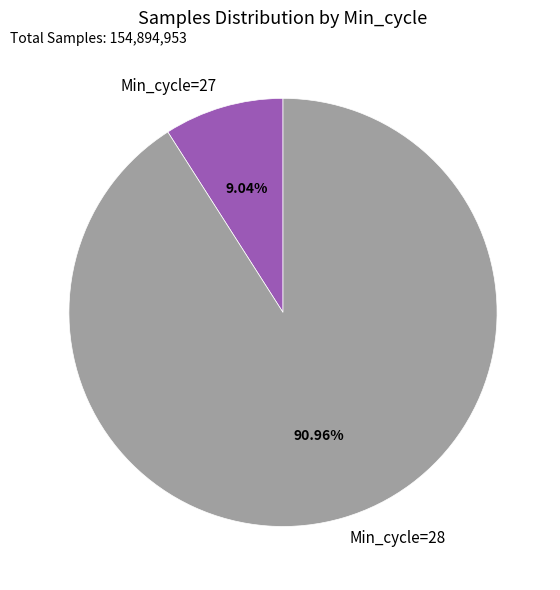

What is the largest slice in the pie chart?

Min_cycle=28